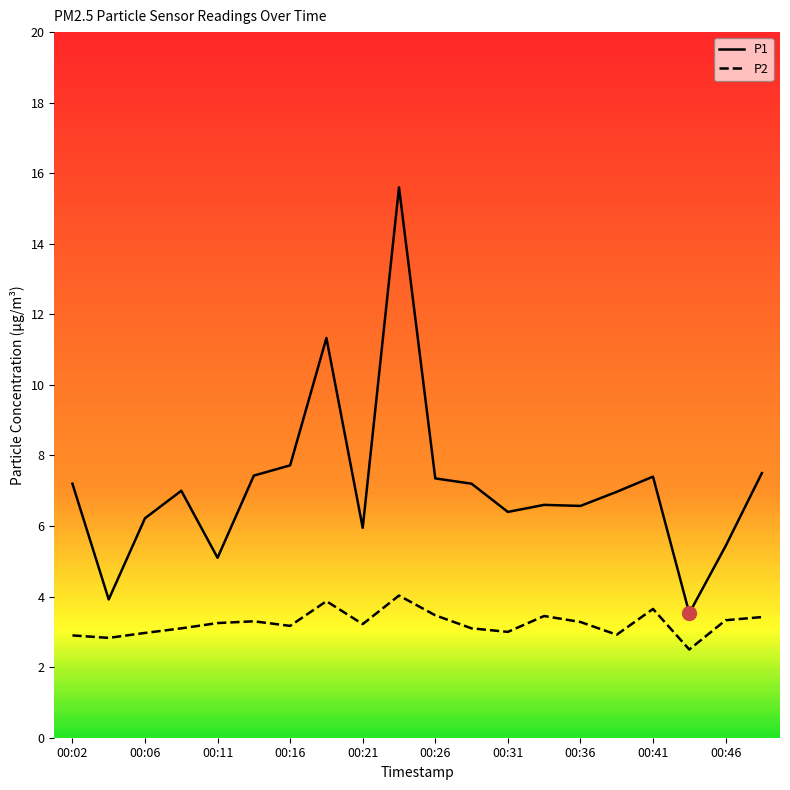

Rank the series by their average value, from highest to lowest.

P1, P2